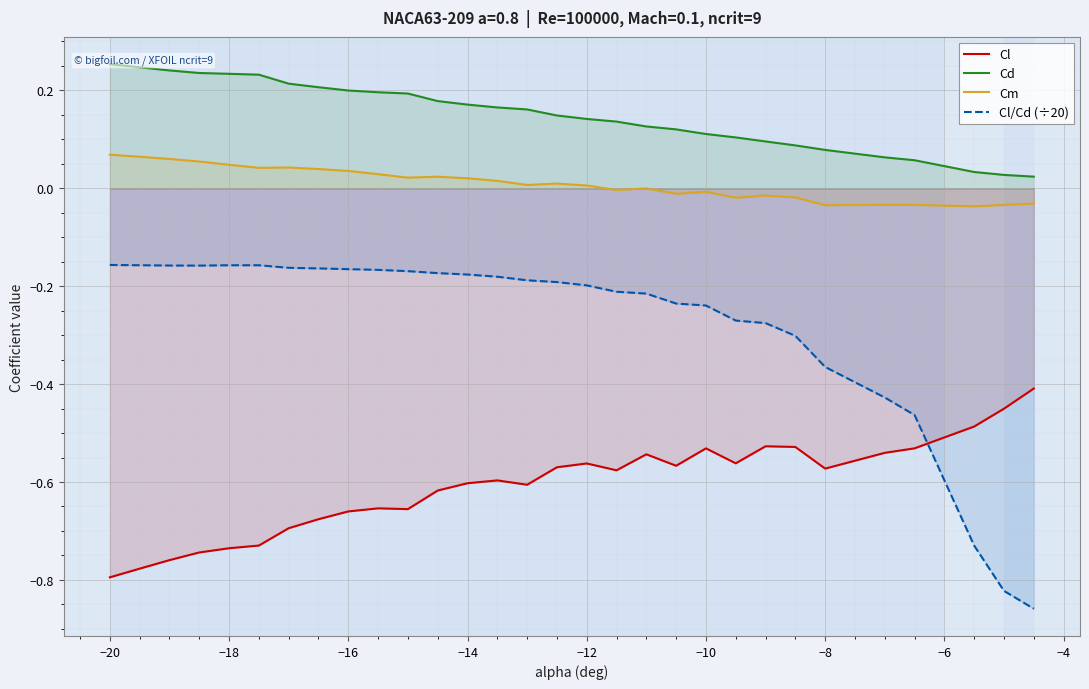

What is the highest value of the Cl series?

-0.4